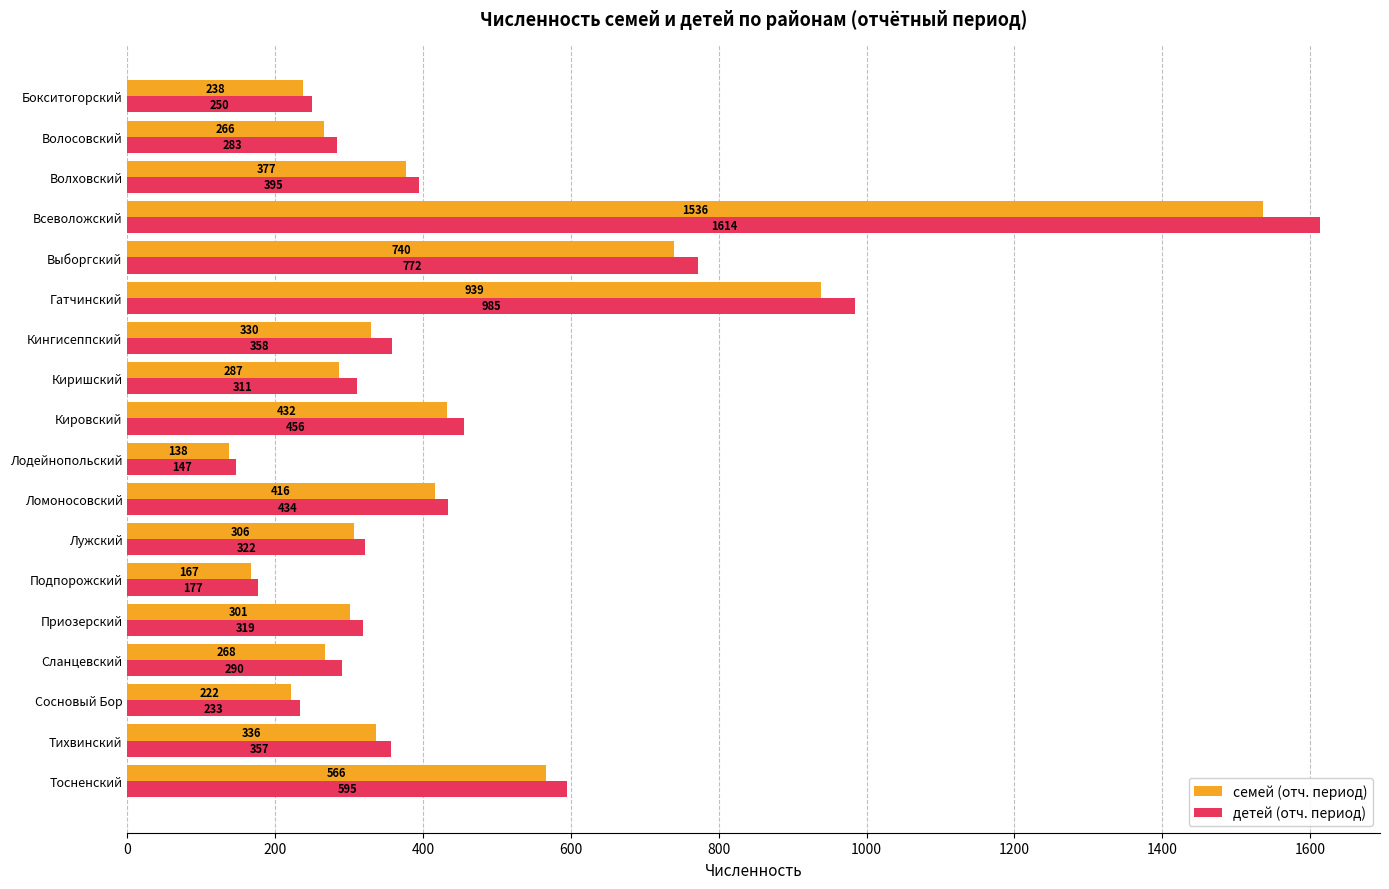

What is the highest value of the семей (отч. период) series?

1536